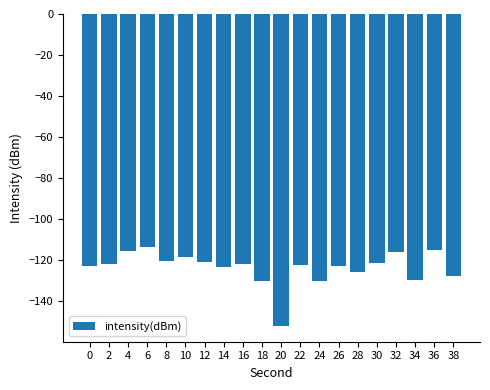

What is the average value?

-123.6